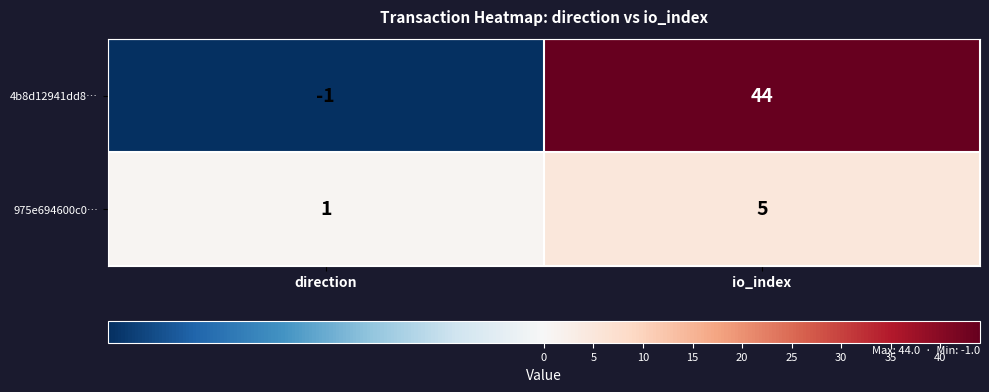

At how many categories does at least one series exceed 3?

1